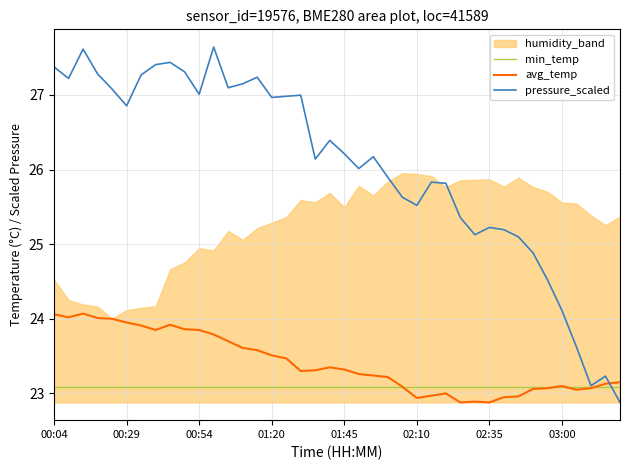

What is the minimum value for pressure_scaled?

22.9